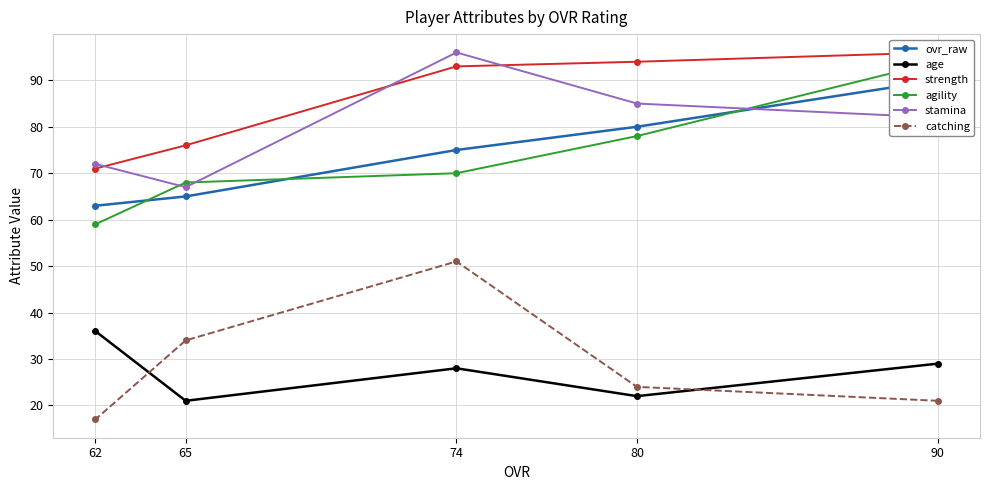

What is the difference between the maximum and minimum values in the catching series?

34